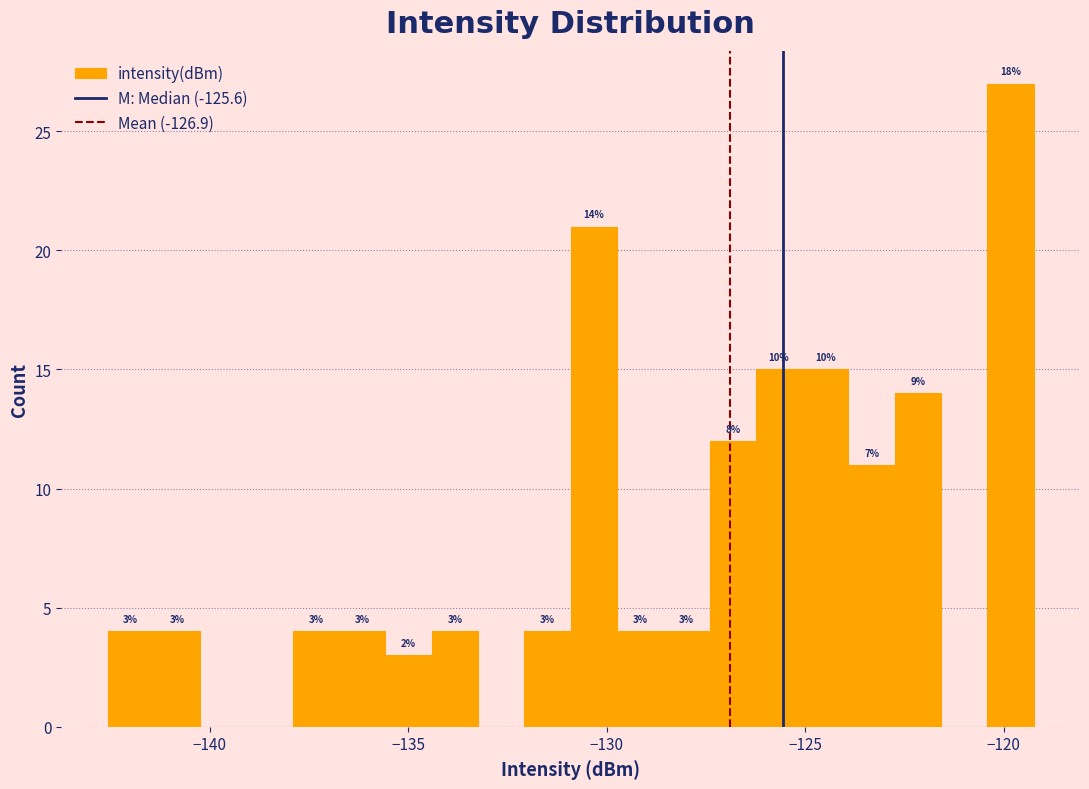

Around what value on the x-axis is the tallest bar? Give the approximate position of its centre, as read against the axis.

-120.0